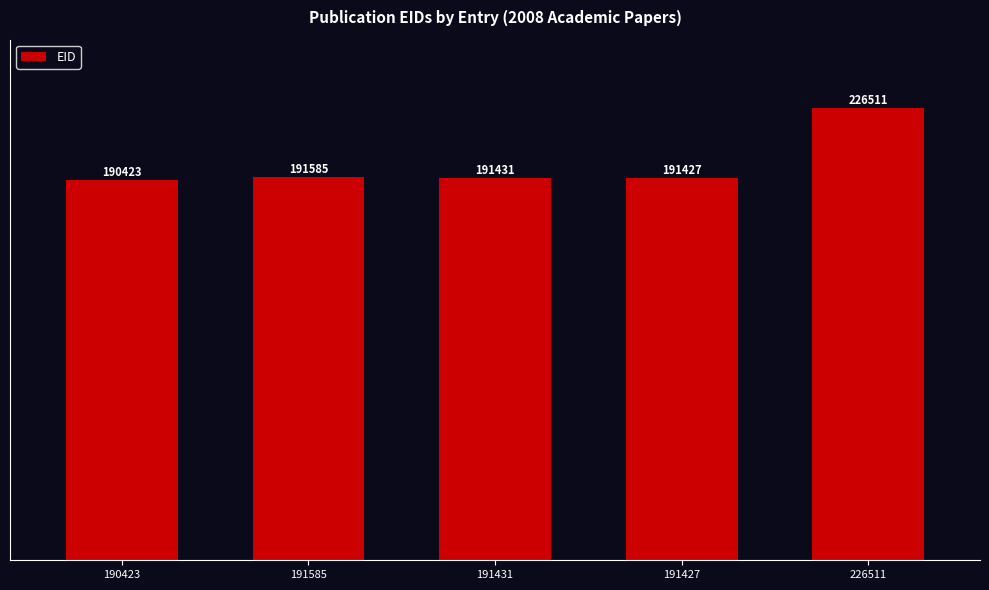

List the labels in order of value, largest first.

226511, 191585, 191431, 191427, 190423